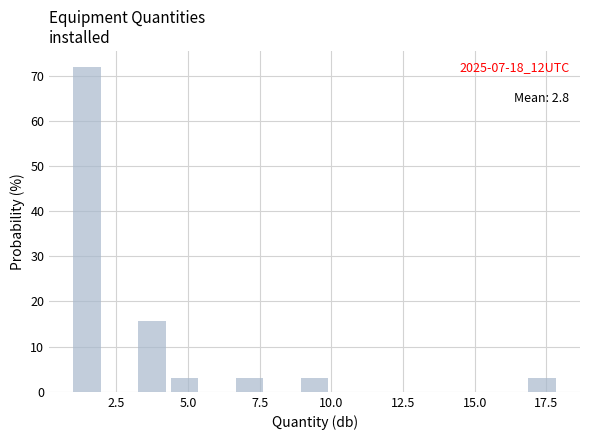

Read against the x-axis, roughly where is the centre of the tallest bar?

1.5